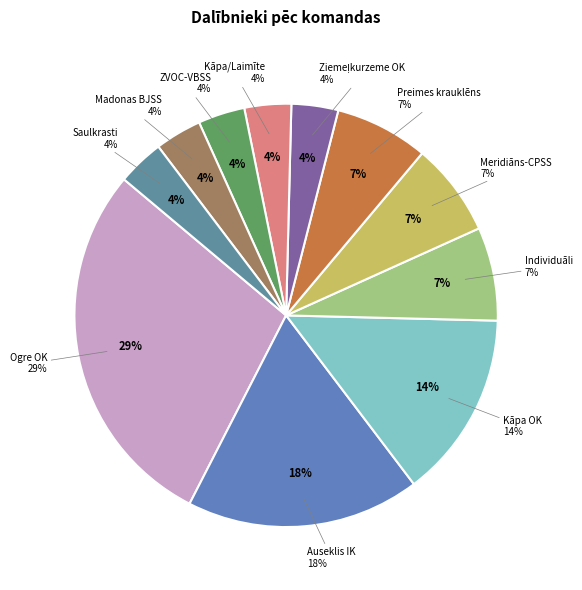

The ZVOC-VBSS slice represents 4% of the pie. True or false?

True